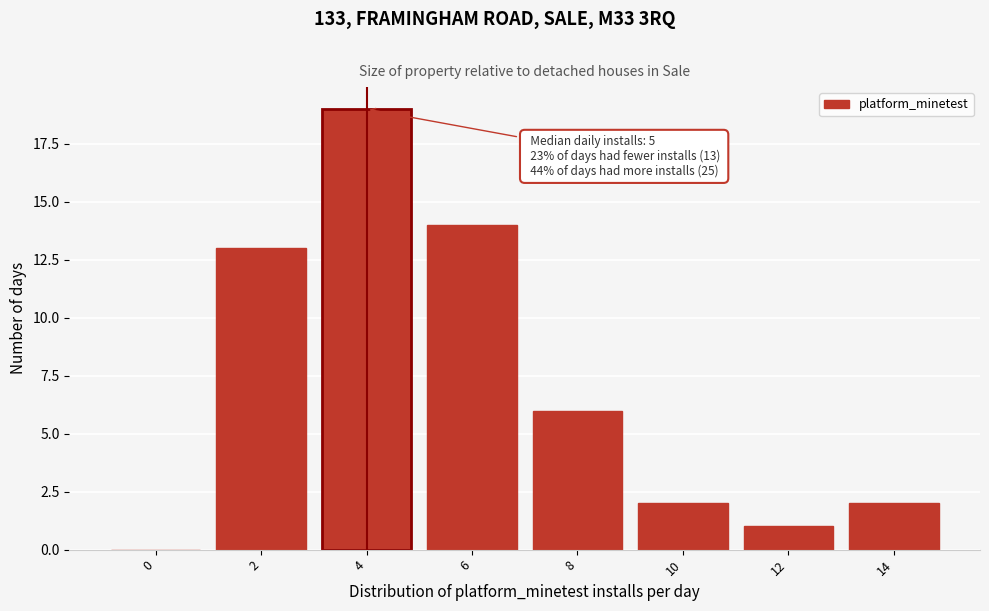

Reading left to right, transcribe all the data shown in this chart.

0=0	2=13	4=19	6=14	8=6	10=2	12=1	14=2